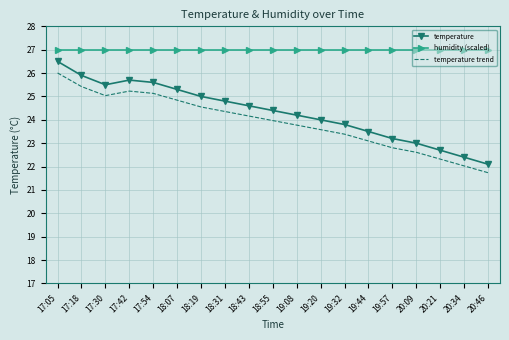

True or false: humidity (scaled) and temperature intersect in this chart.

False